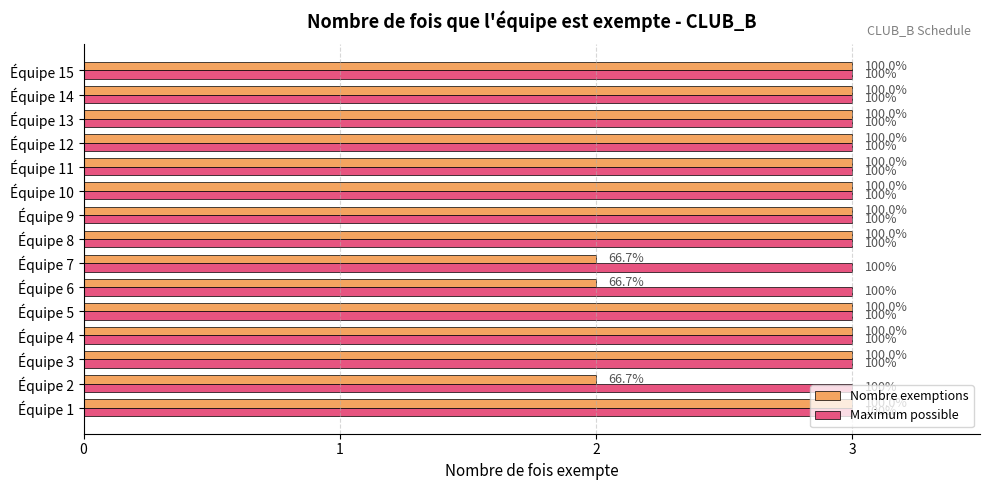

What are all the series names shown in the legend?

Nombre exemptions, Maximum possible